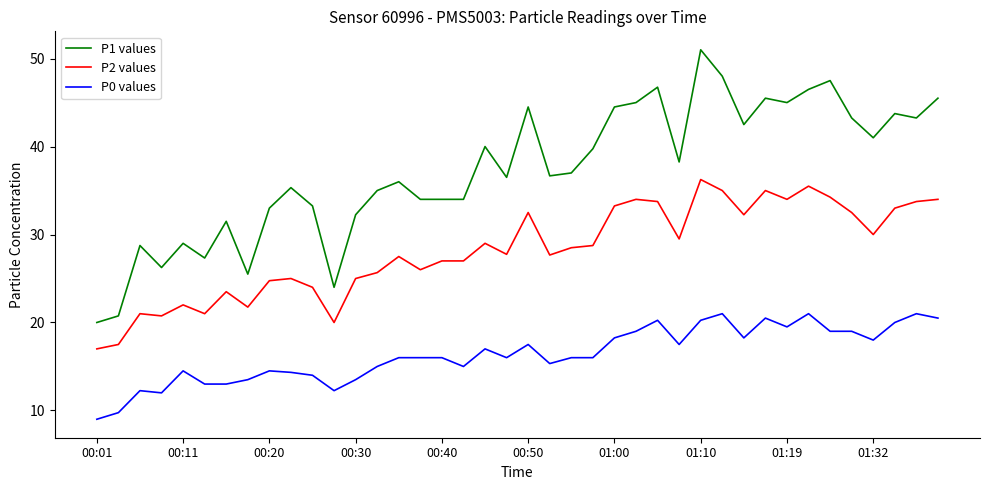

Rank the series by their average value, from lowest to highest.

P0 values, P2 values, P1 values